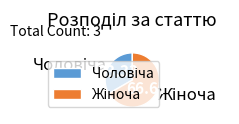

Does any single category account for the majority?

Yes